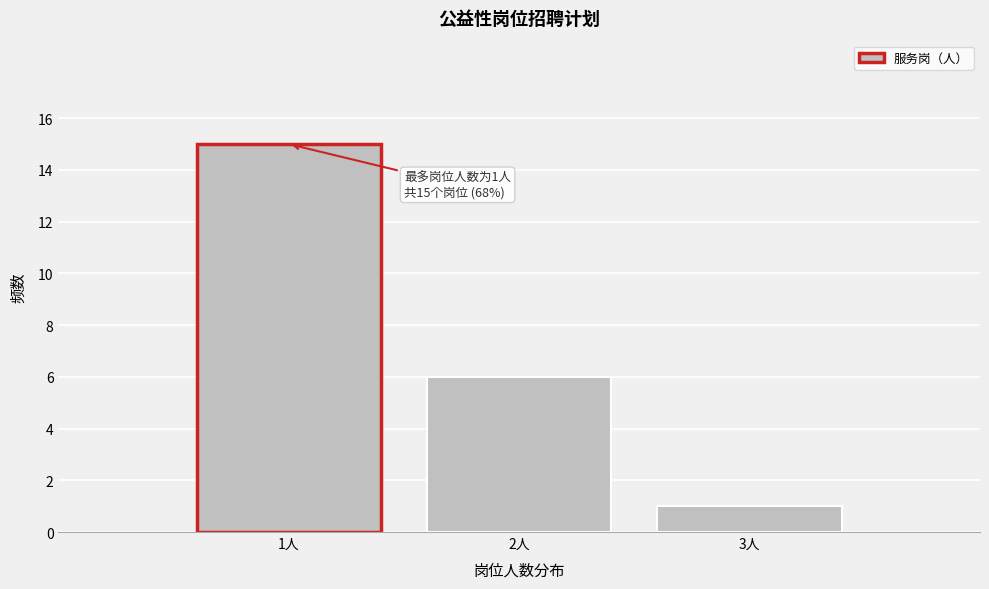

Which range on the x-axis has the tallest bar?

0.5 to 1.5